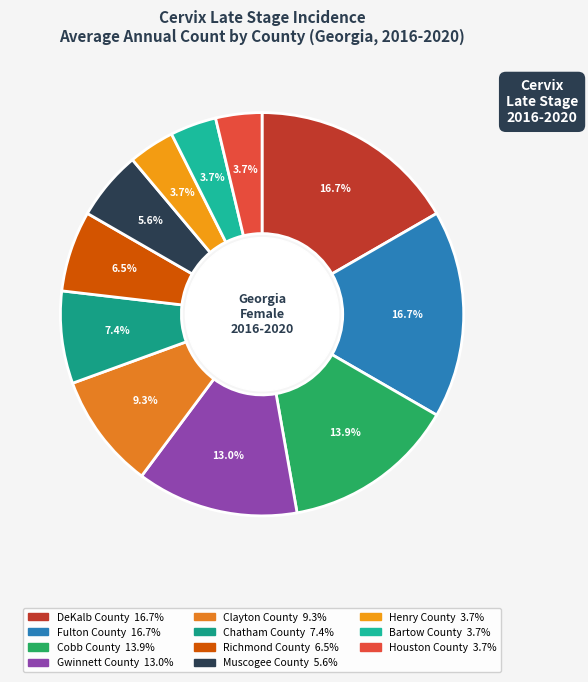

Count the number of slices in the pie.

11